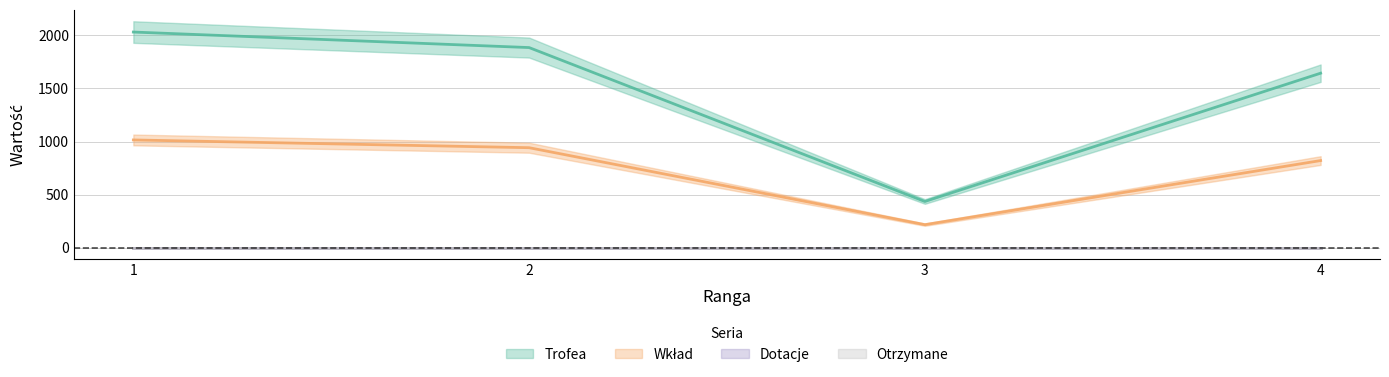

Which series has the largest total across all categories?

Trofea